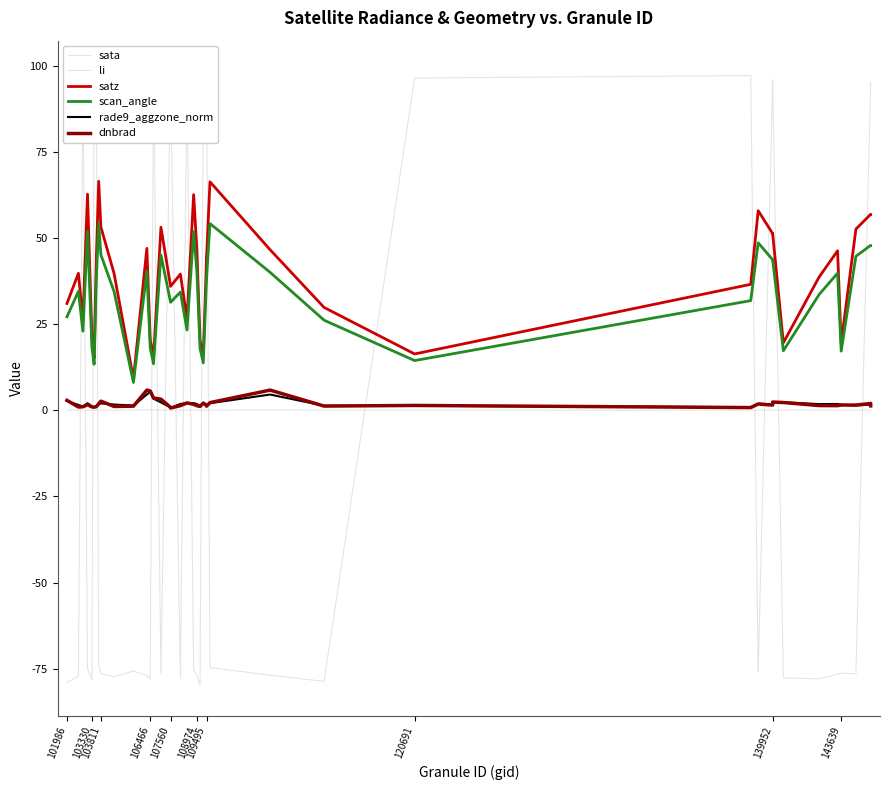

Which series has the widest spread of values?

sata